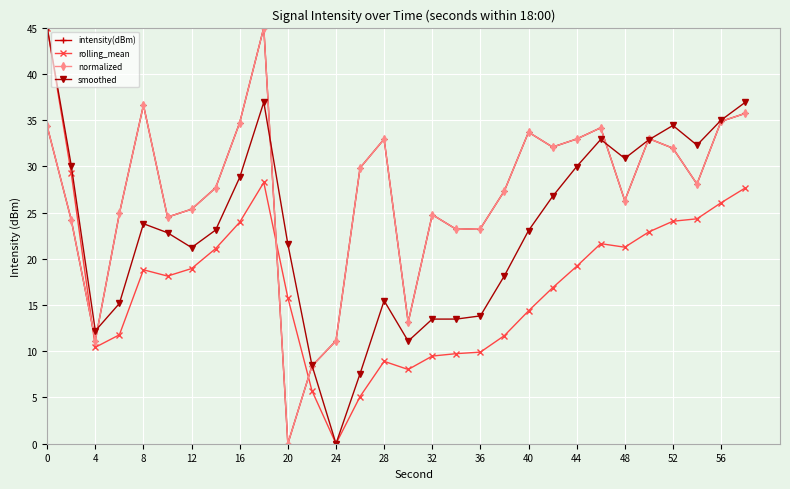

Does the chart have visible grid lines?

Yes